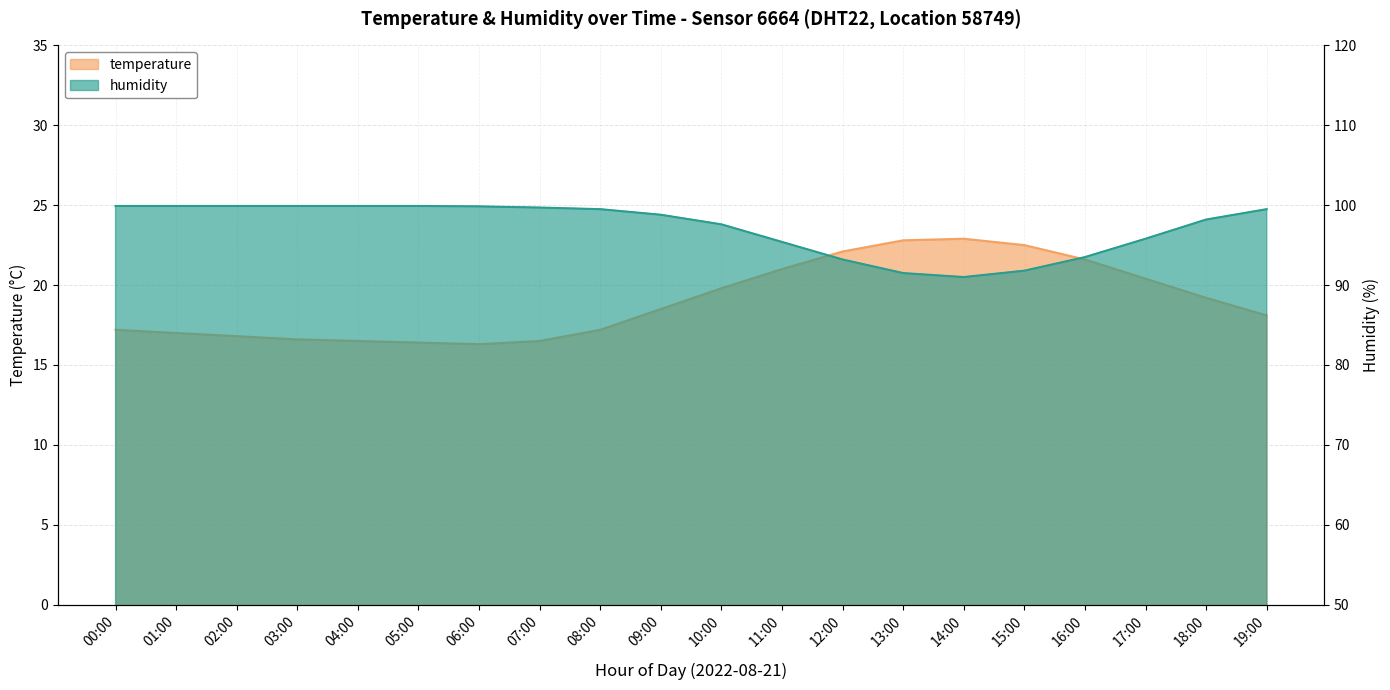

What is the difference between the humidity values at 18:00 and 04:00?

1.7